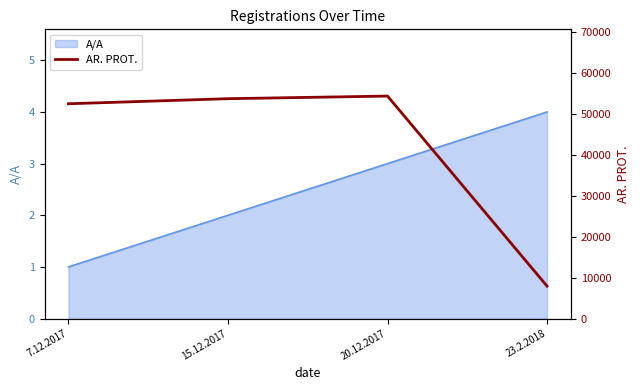

The chart shows a value of 21482 at 7.12.2017. True or false?

False